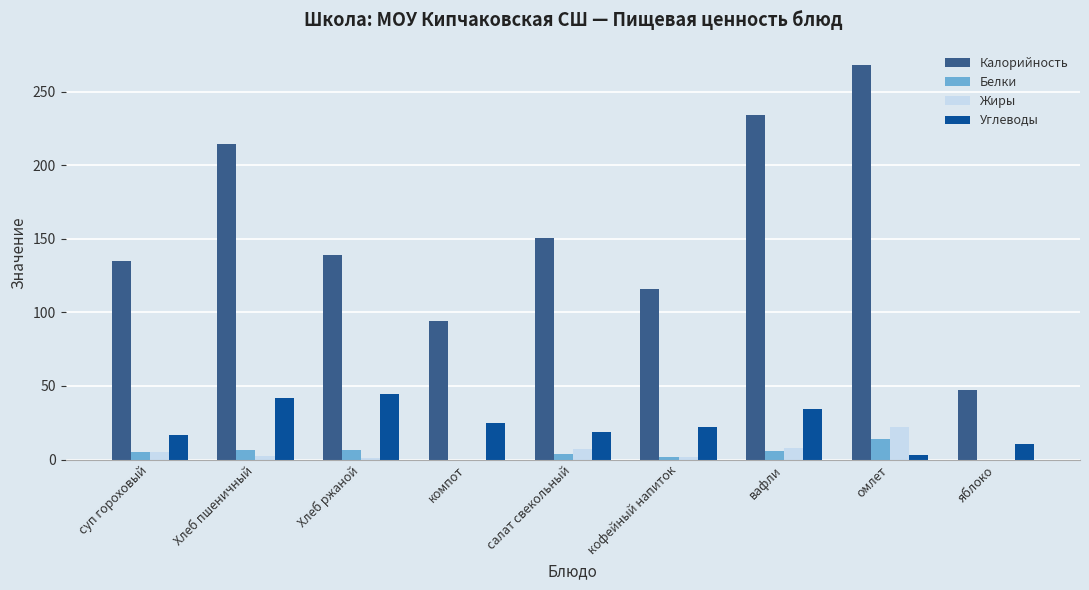

What is the maximum value for Белки?

14.0